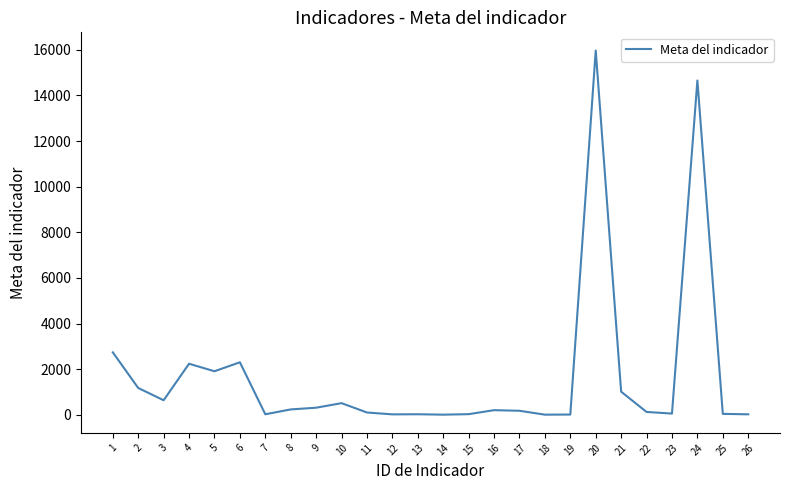

Does the chart display data point markers on the line(s)?

No